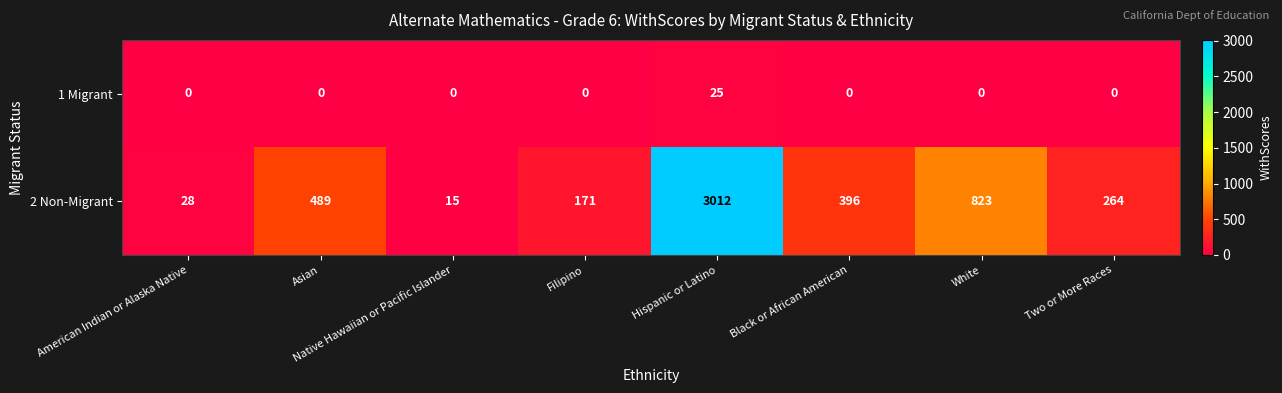

Which series has the largest total across all categories?

2 Non-Migrant